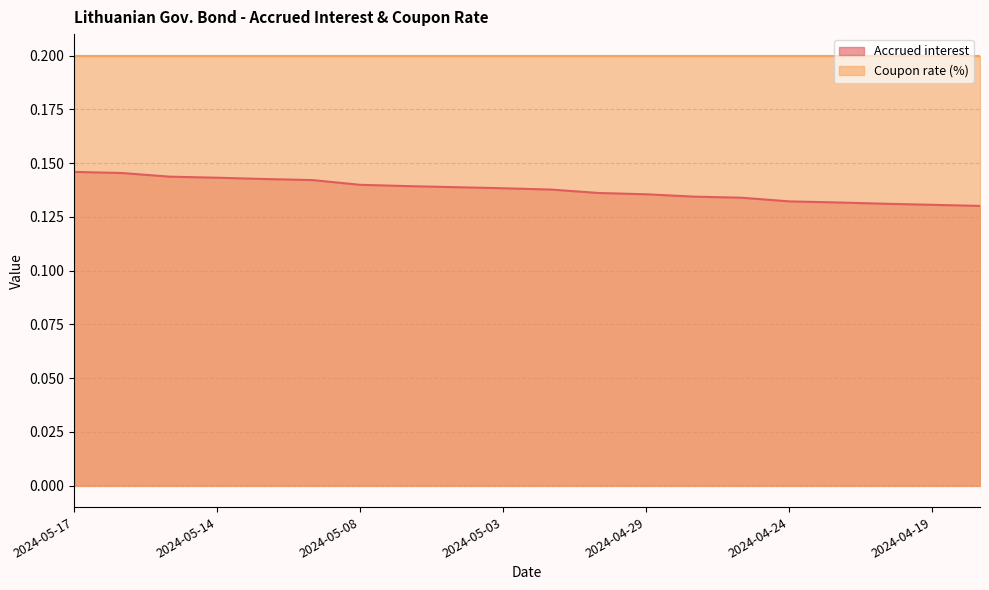

What is the sum of the values at 2024-05-02 and 2024-05-14?

0.3